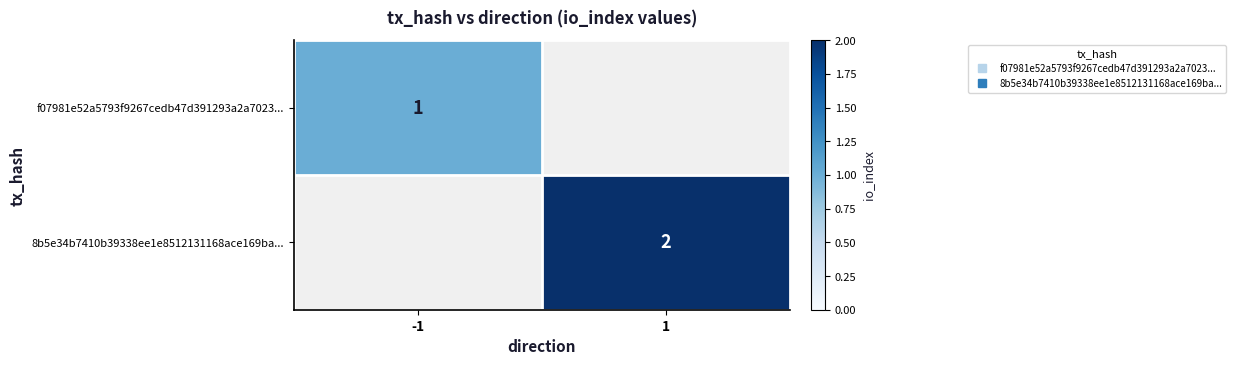

What is the maximum value shown in the chart?

2